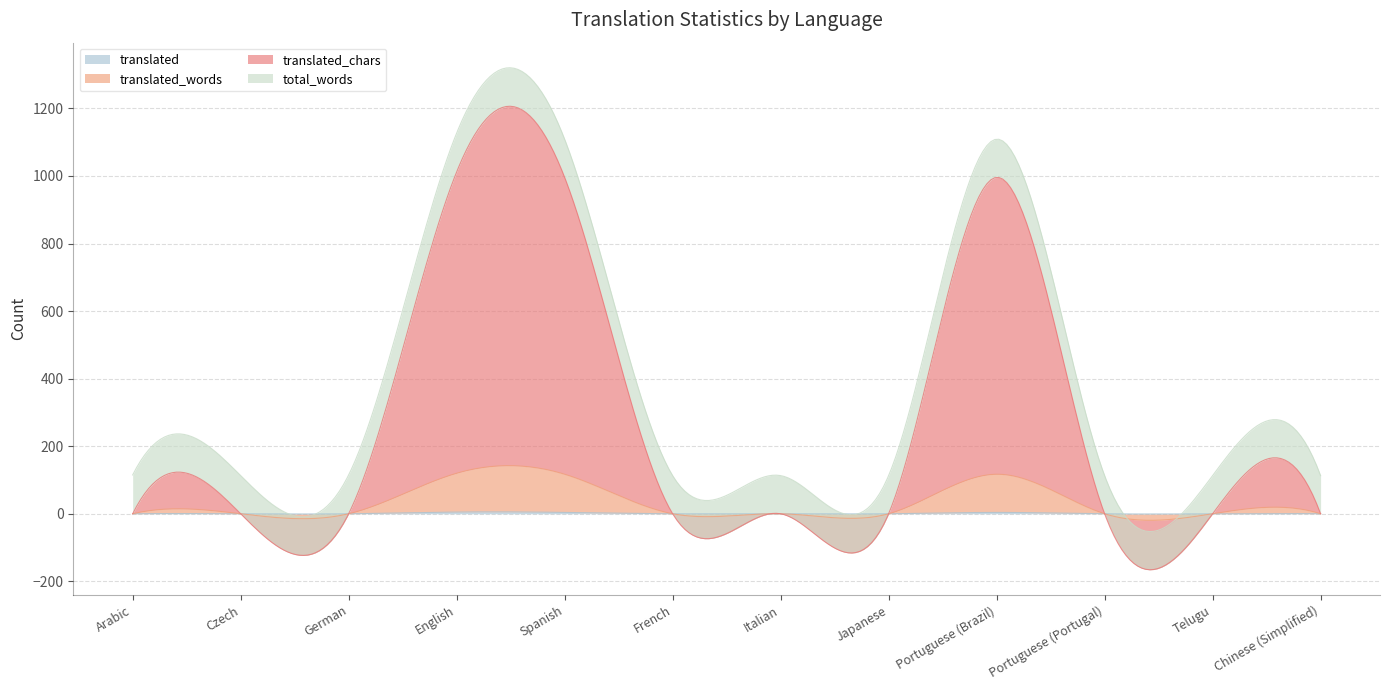

Reading left to right, extract all data points from this chart.

translated: Arabic=0	Czech=0	German=0	English=5	Spanish=4	French=0	Italian=0	Japanese=0	Portuguese (Brazil)=4	Portuguese (Portugal)=0	Telugu=0	Chinese (Simplified)=0
translated_words: Arabic=0	Czech=0	German=0	English=115	Spanish=113	French=0	Italian=0	Japanese=0	Portuguese (Brazil)=113	Portuguese (Portugal)=0	Telugu=0	Chinese (Simplified)=0
translated_chars: Arabic=0	Czech=0	German=0	English=892	Spanish=879	French=0	Italian=0	Japanese=0	Portuguese (Brazil)=879	Portuguese (Portugal)=0	Telugu=0	Chinese (Simplified)=0
total_words: Arabic=115	Czech=113	German=115	English=115	Spanish=113	French=113	Italian=113	Japanese=113	Portuguese (Brazil)=113	Portuguese (Portugal)=113	Telugu=113	Chinese (Simplified)=113